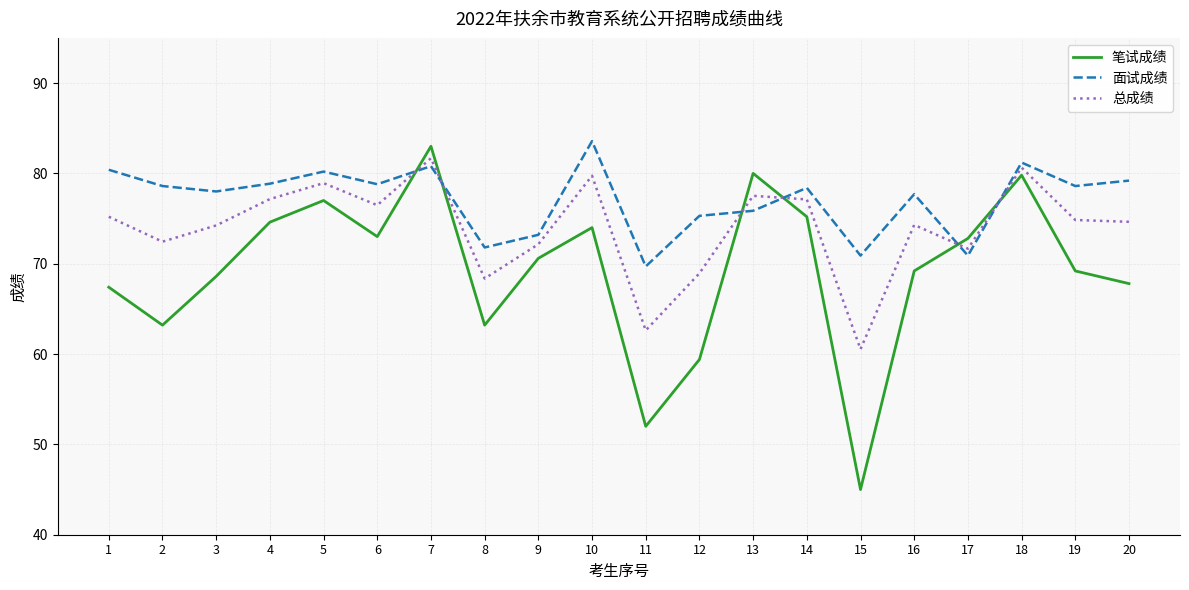

At which label does 笔试成绩 reach its minimum?

15